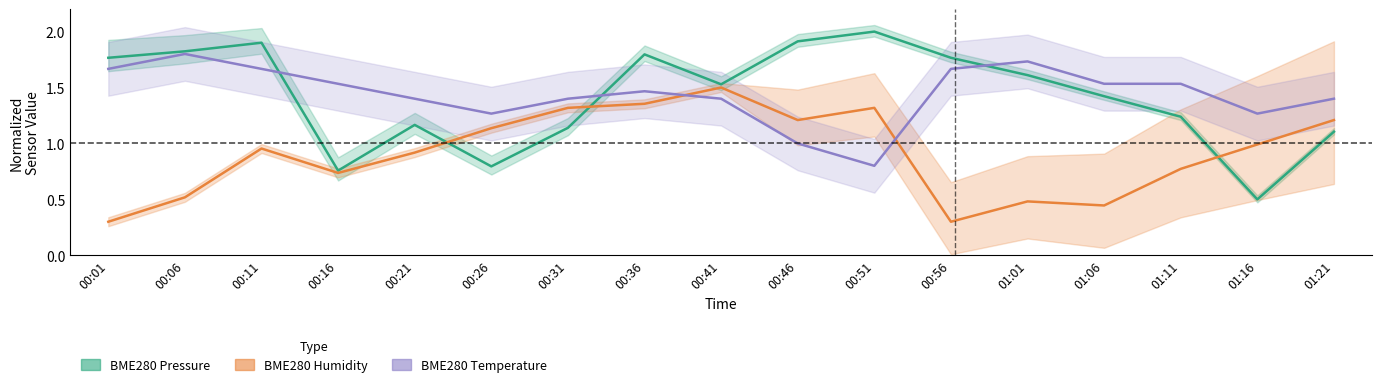

List the series in order of their peak value, highest first.

BME280 Pressure, BME280 Temperature, BME280 Humidity